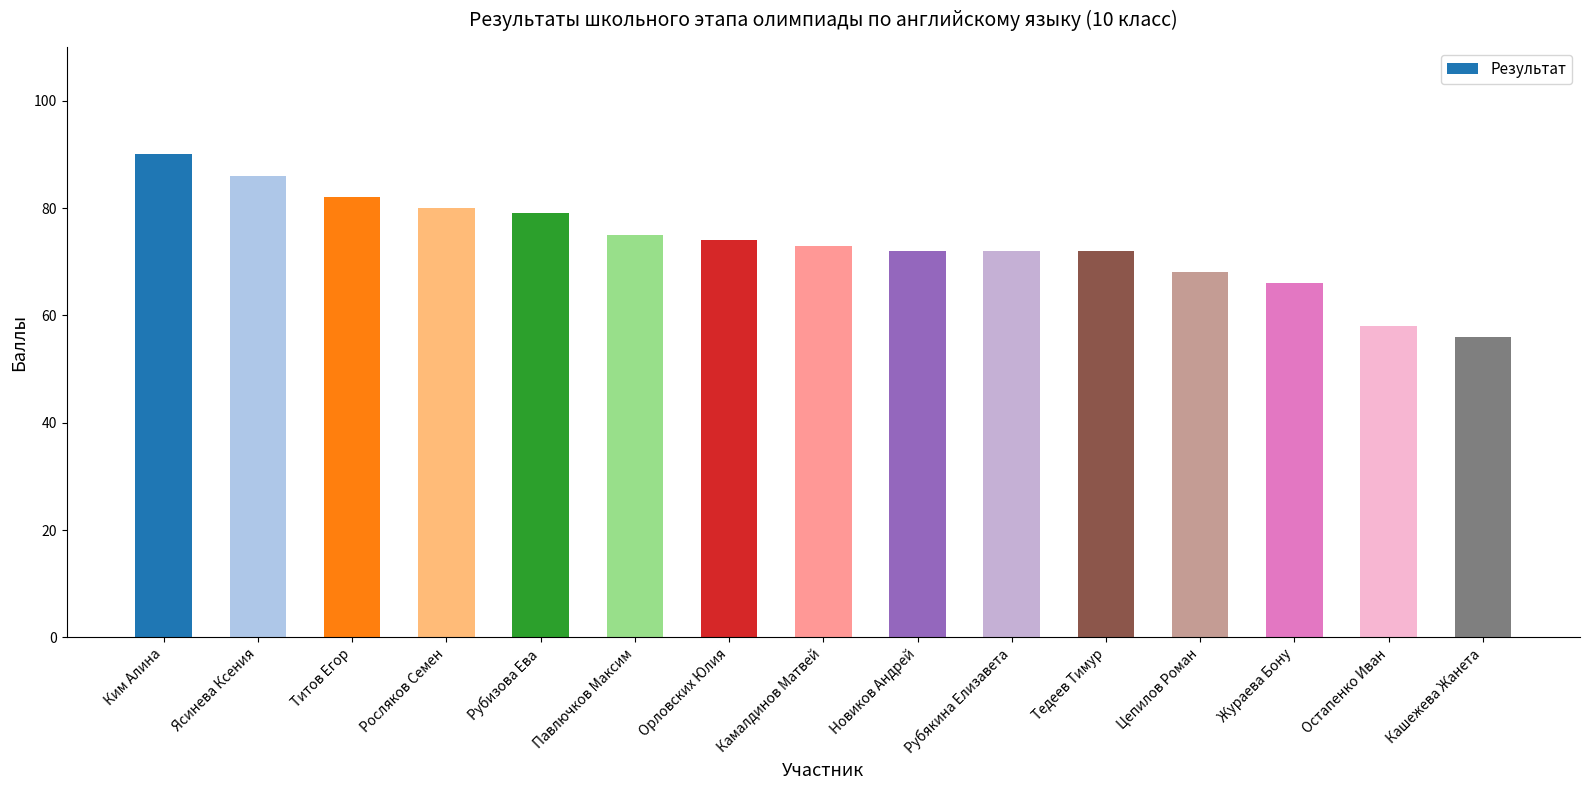

What position from the left is Росляков Семен?

4